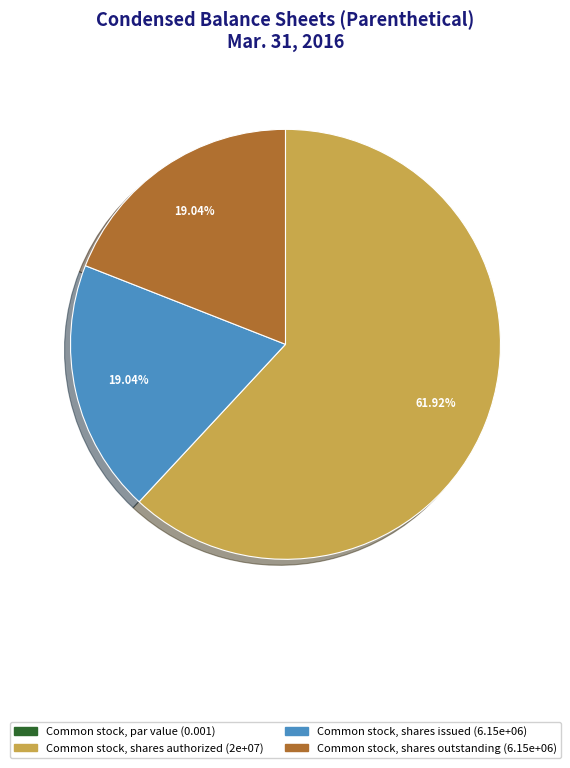

To the nearest percent, what is the difference between the Common stock, shares outstanding and Common stock, shares authorized slice percentages?

43%